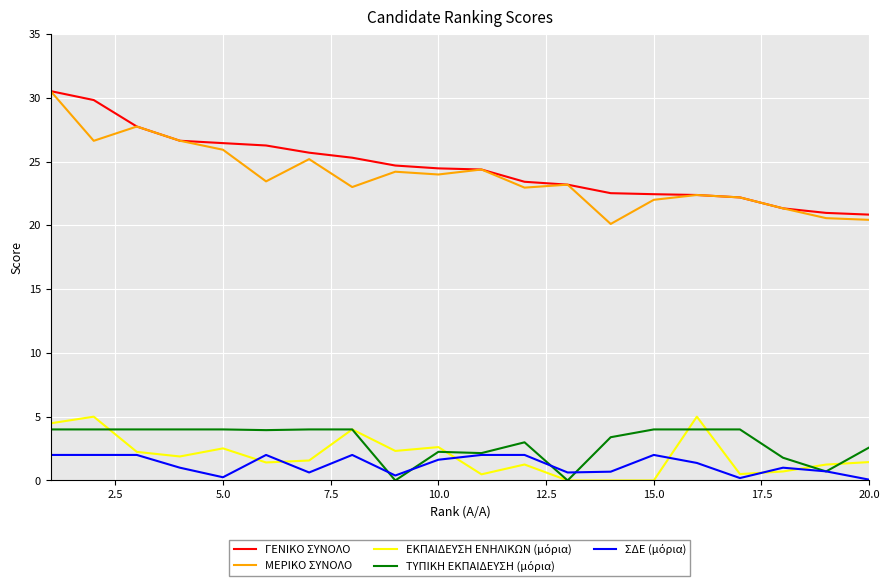

How many categories are shown in the chart?

20